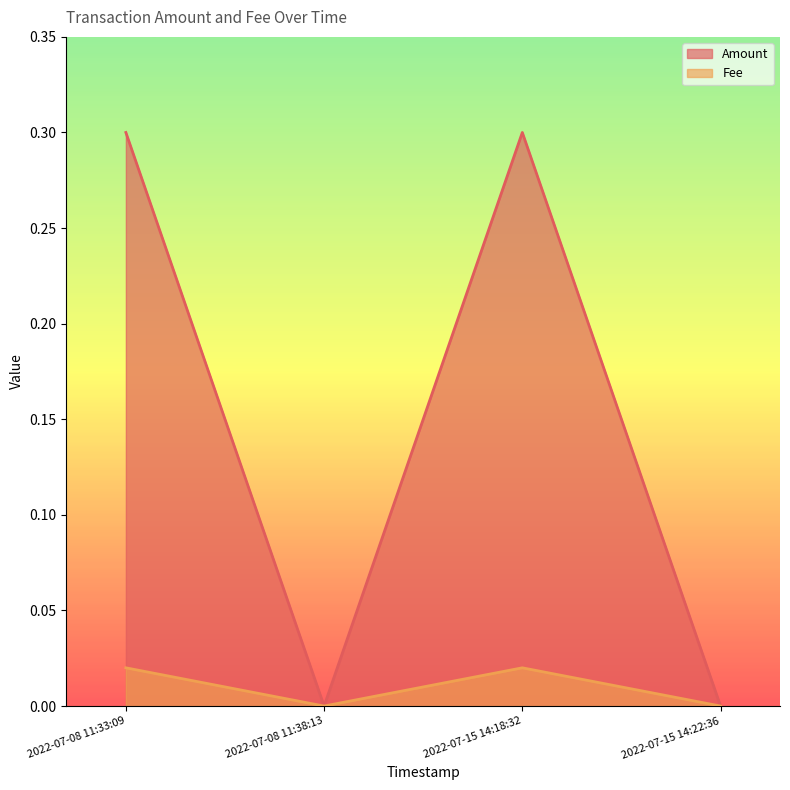

Count the number of data series in this chart.

2